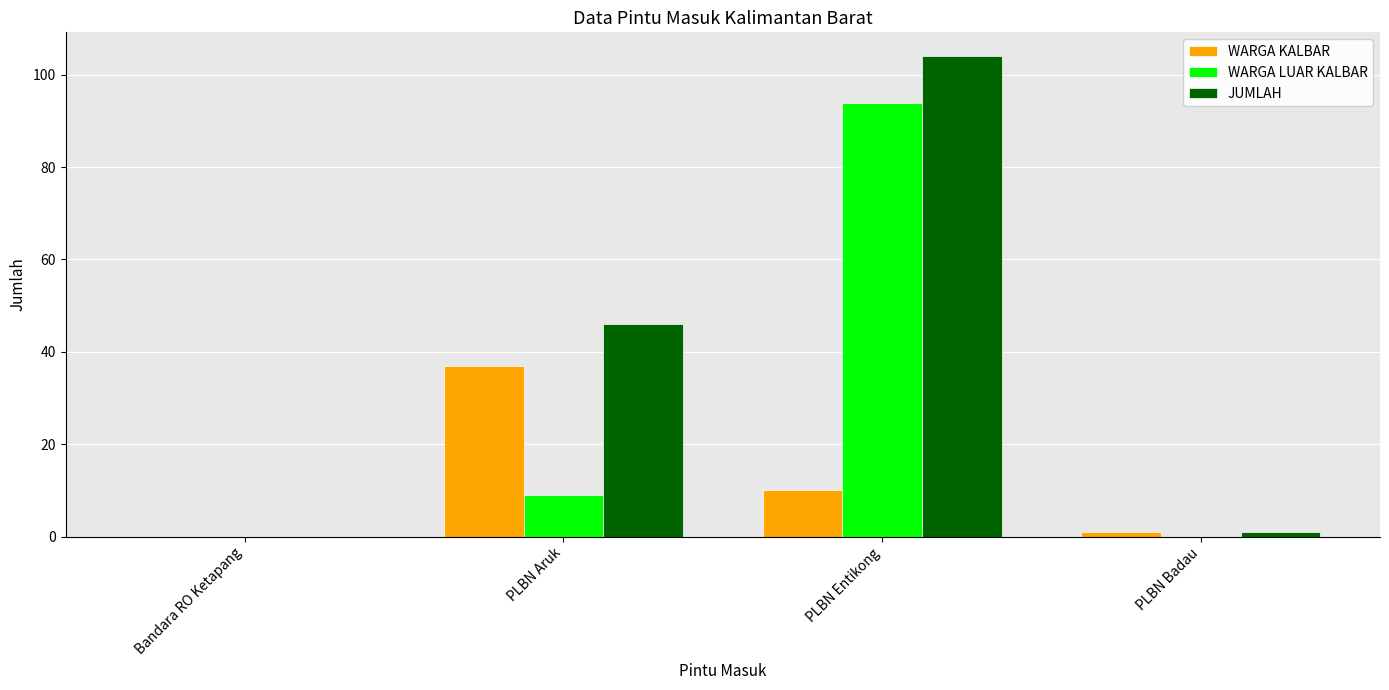

What is the sum of the WARGA LUAR KALBAR values at PLBN Entikong and PLBN Badau?

94